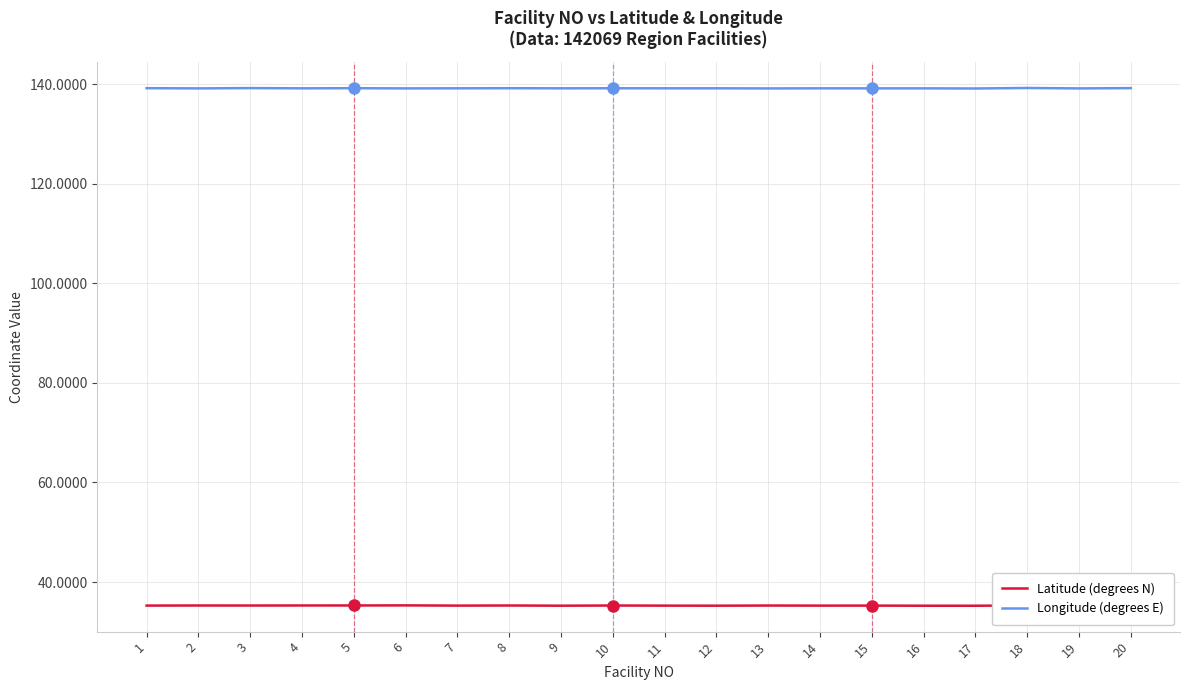

What is the difference between the highest and lowest values at 11?

103.9